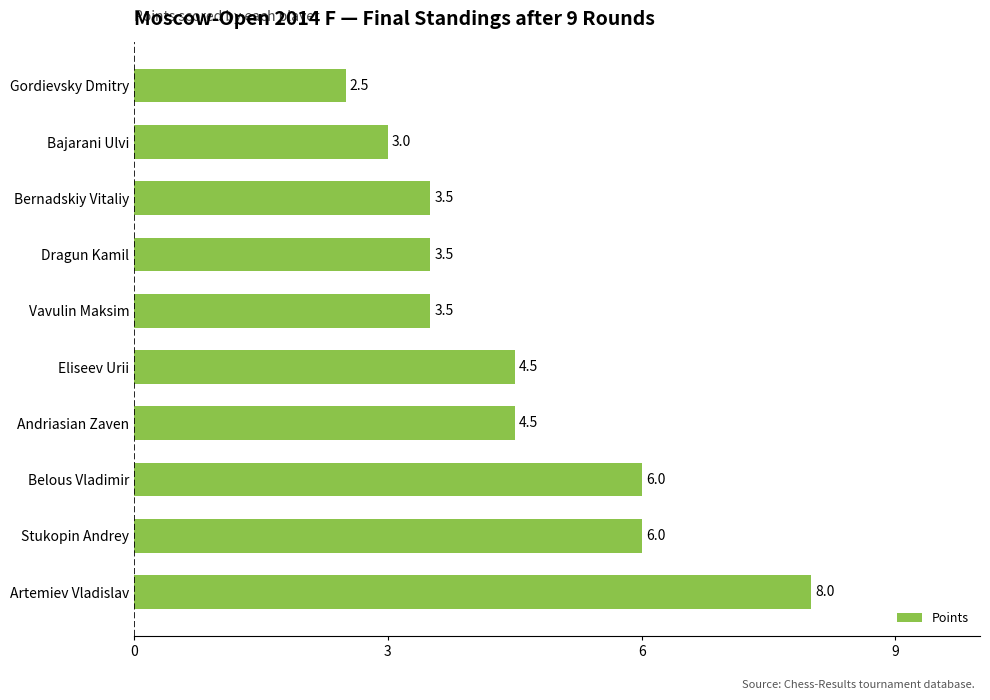

The chart shows a value of 1.5 at Stukopin Andrey. True or false?

False